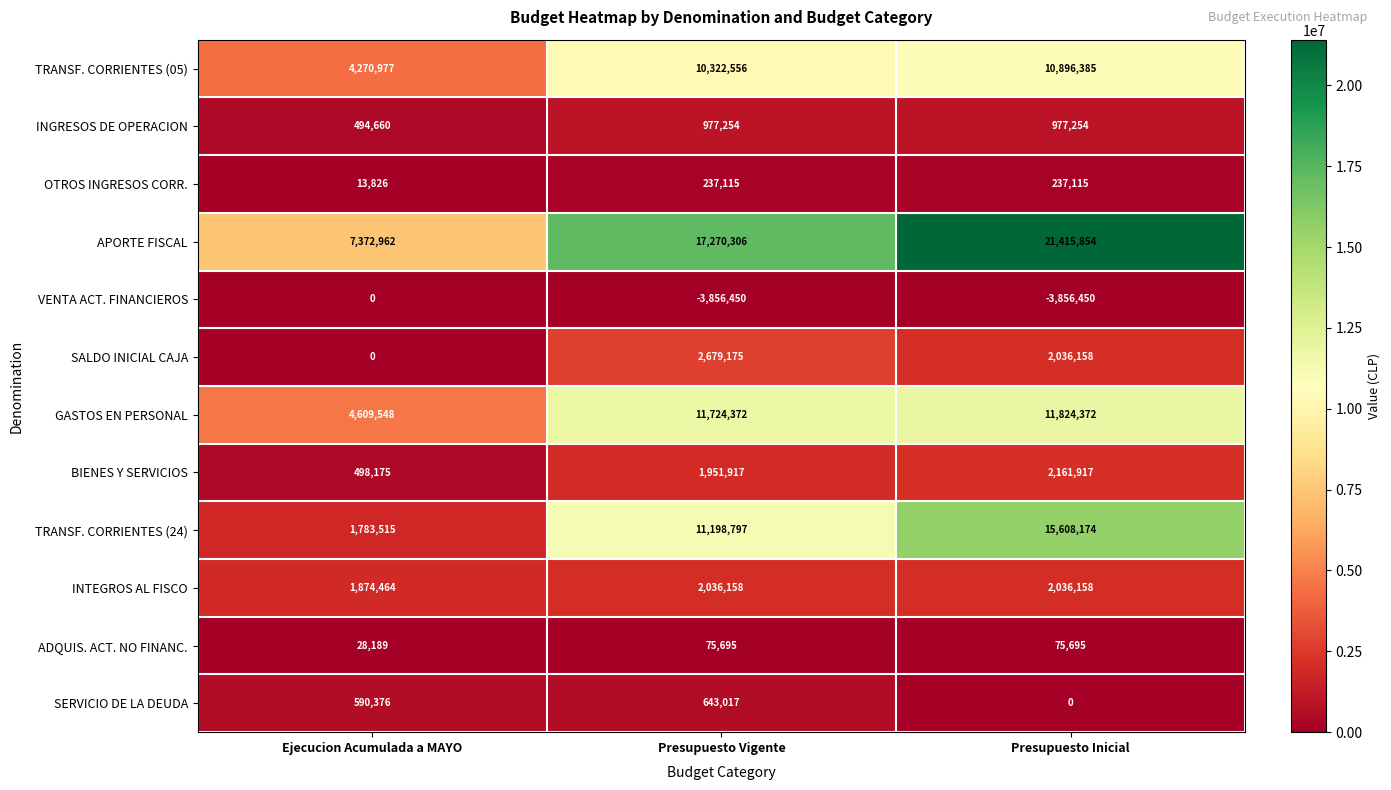

Rank the categories by APORTE FISCAL value from highest to lowest.

Presupuesto Inicial, Presupuesto Vigente, Ejecucion Acumulada a MAYO